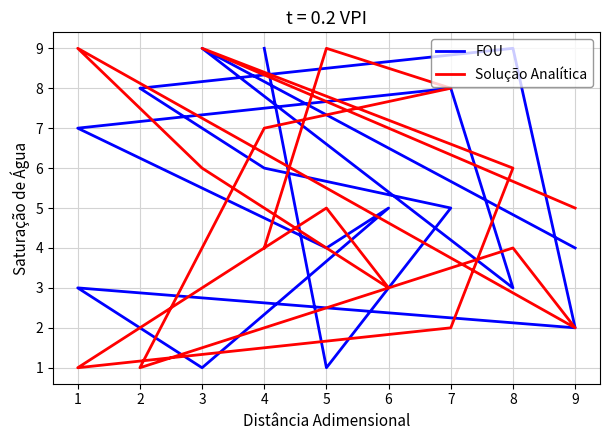

Count the number of data series in this chart.

2